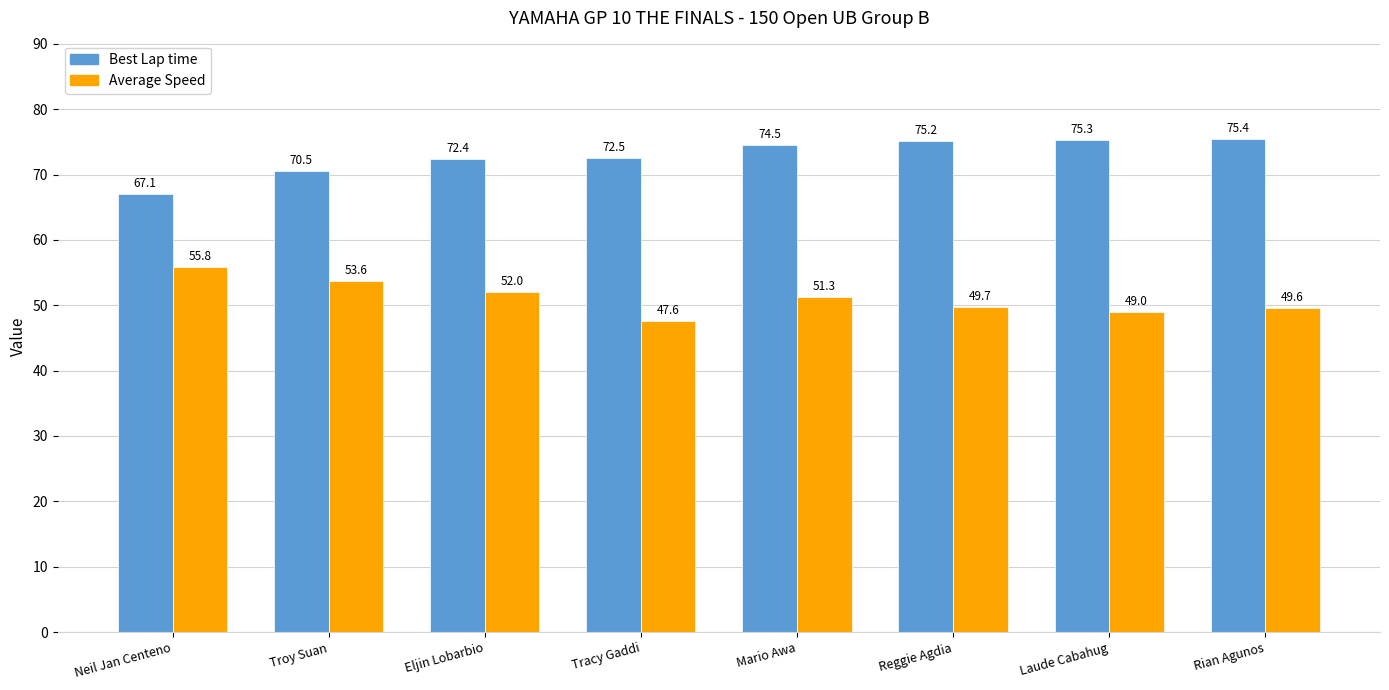

What position from the right is Mario Awa?

4